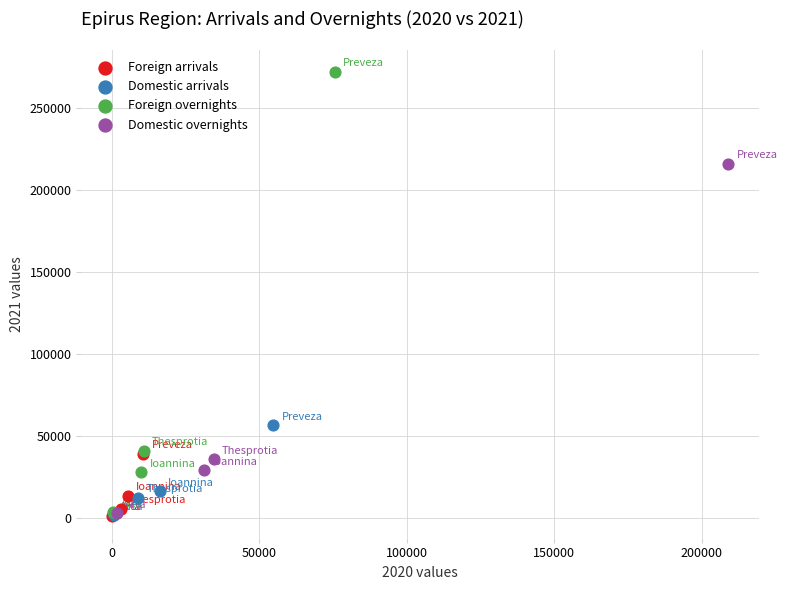

Which series reaches the maximum Y coordinate?

Foreign overnights